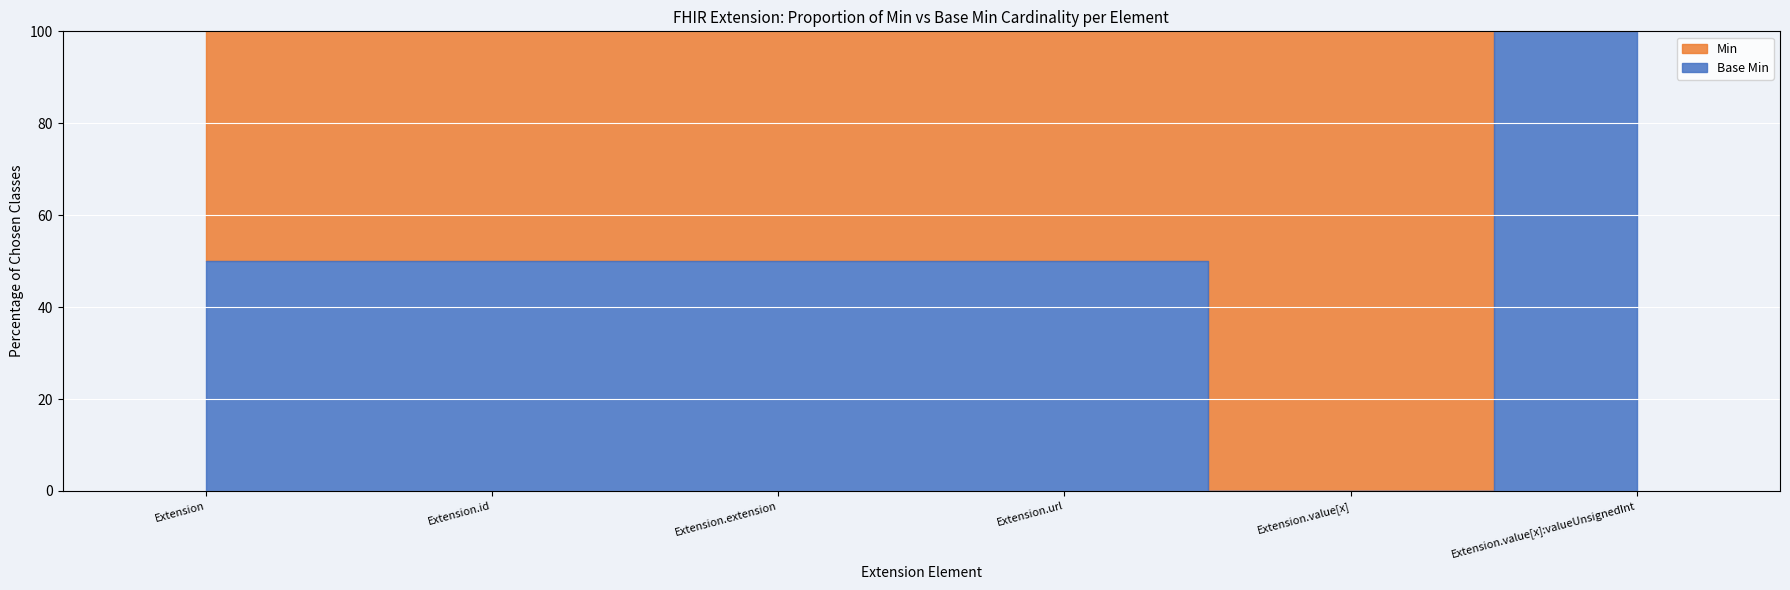

What position from the left is Extension.value[x]?

5